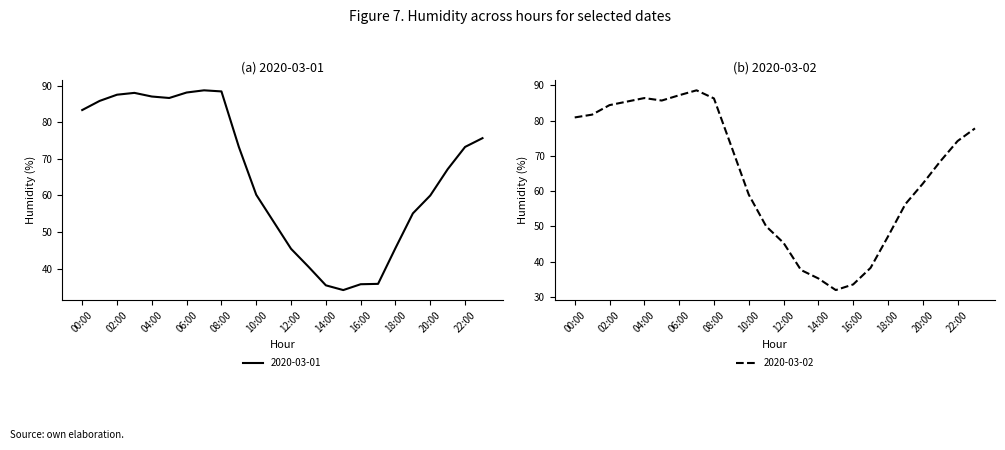

What is the average value of the 2020-03-02 series?

64.8